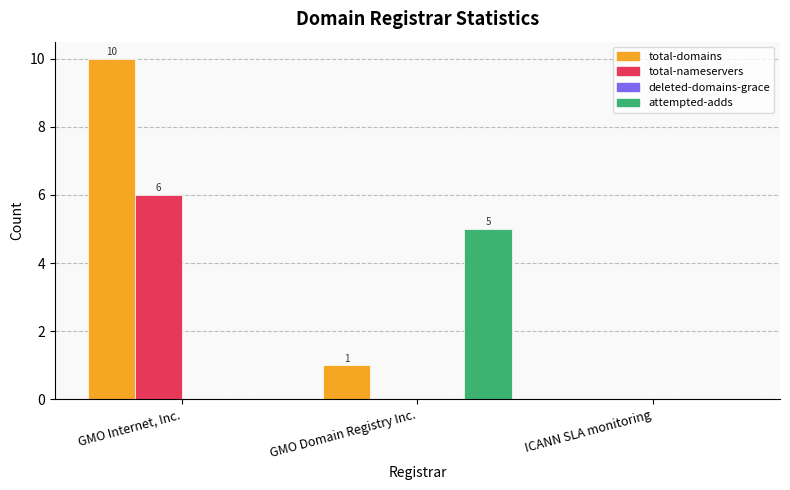

Between GMO Internet, Inc. and ICANN SLA monitoring, which series saw the biggest shift?

total-domains